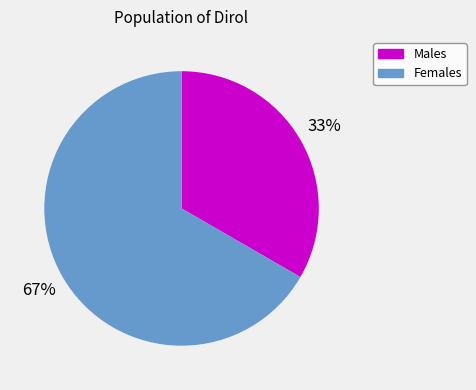

To the nearest percent, what is the average slice percentage?

50%